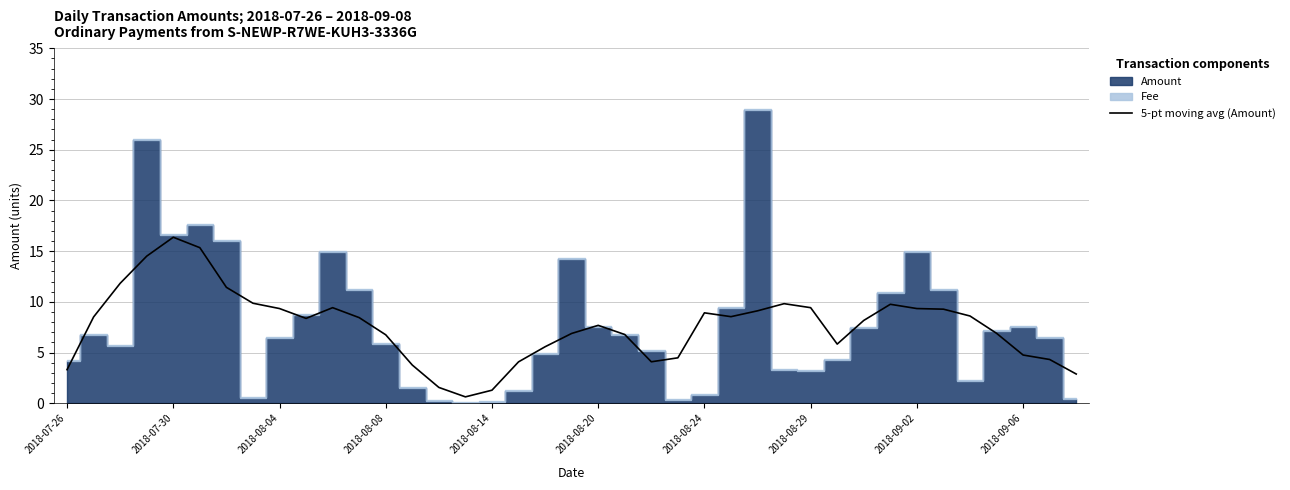

Is it true that 5-pt moving avg (Amount) equals 1.3 at 2018-08-14?

True